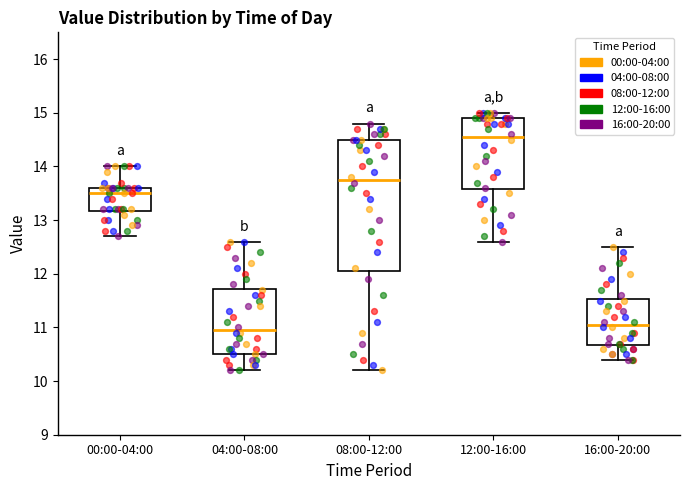

Which box has the lowest median line?

04:00-08:00